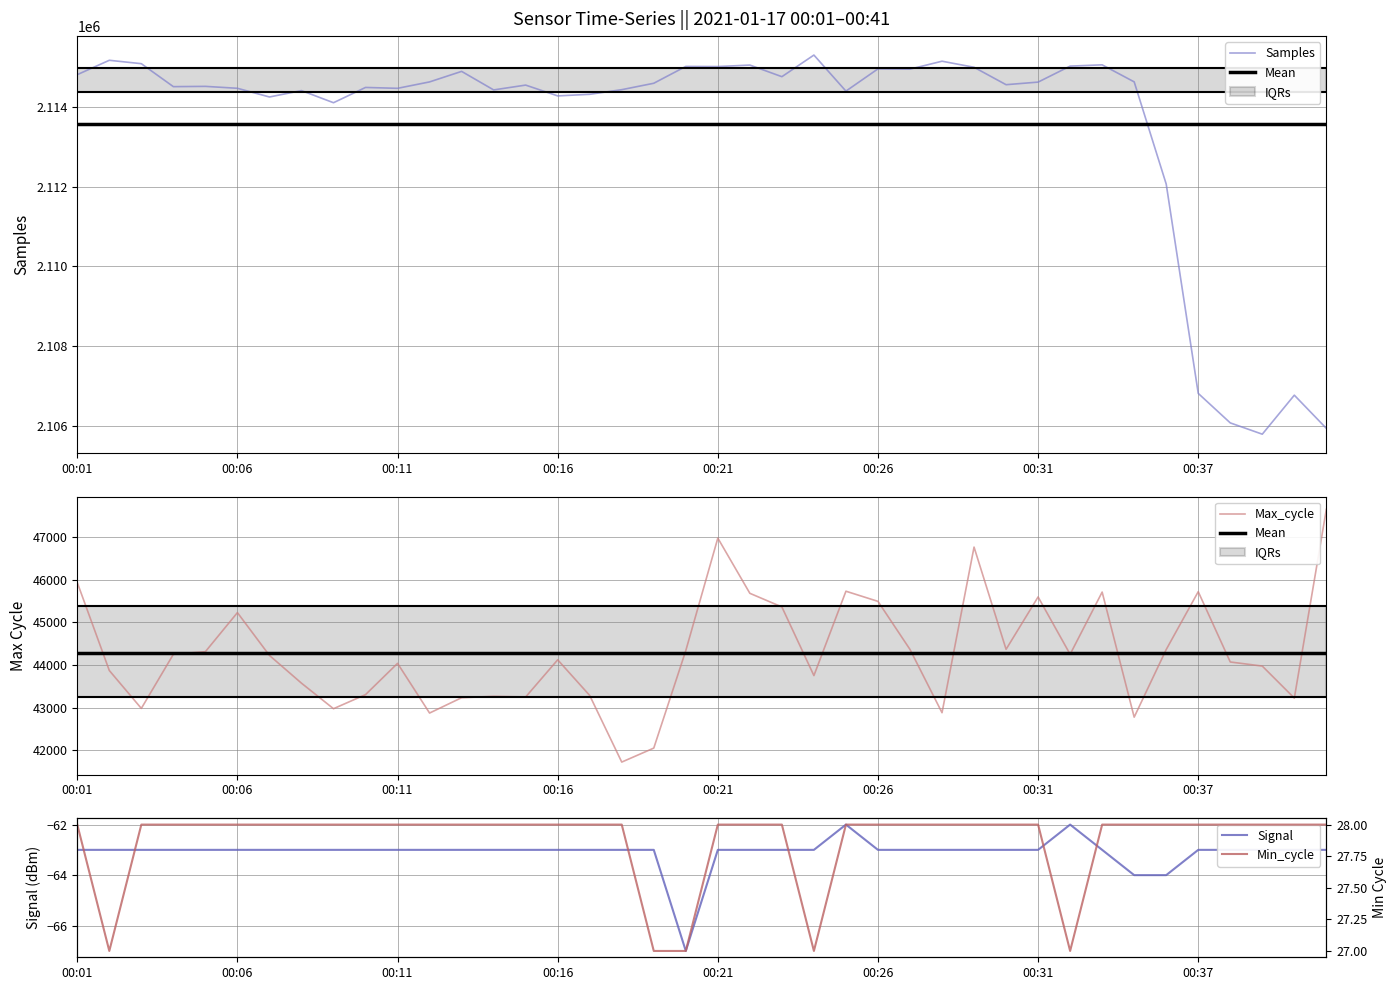

True or false: Max_cycle has a value of 43221 at 00:40.

True